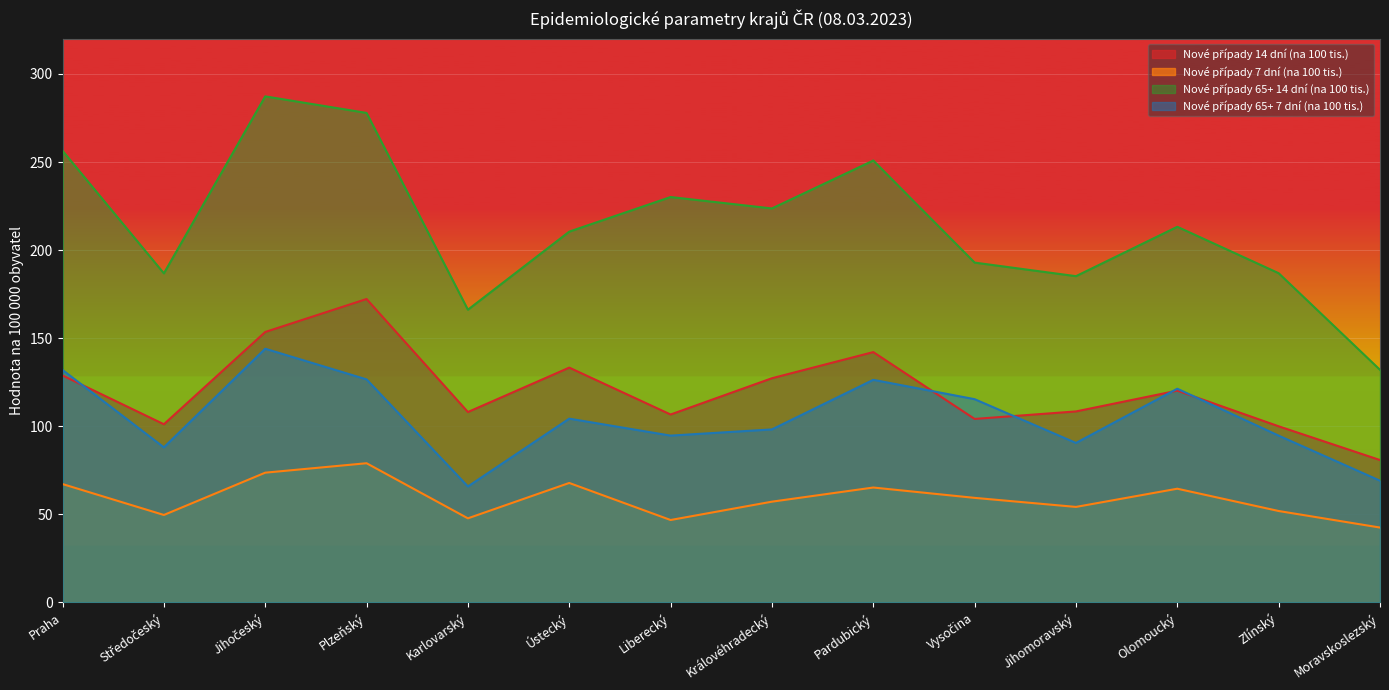

In Nové případy 14 dní (na 100 tis.), how many points are lower than both neighbors (excluding endpoints)?

4